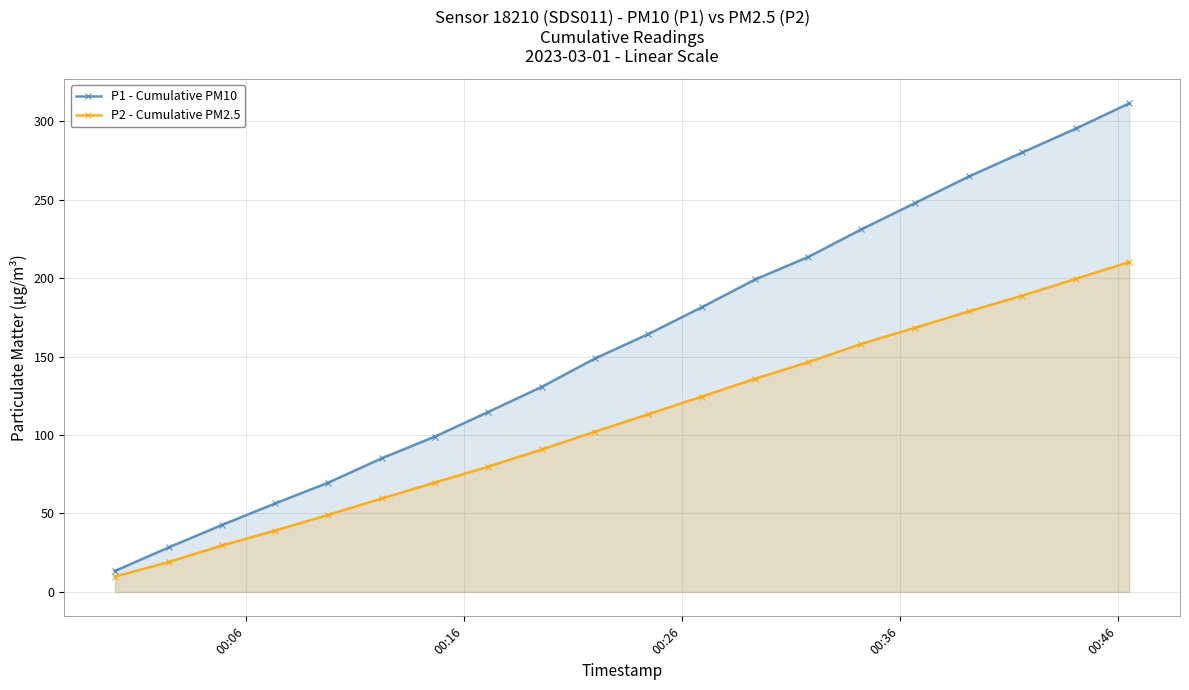

True or false: P1 - Cumulative PM10 and P2 - Cumulative PM2.5 cross at least once.

False